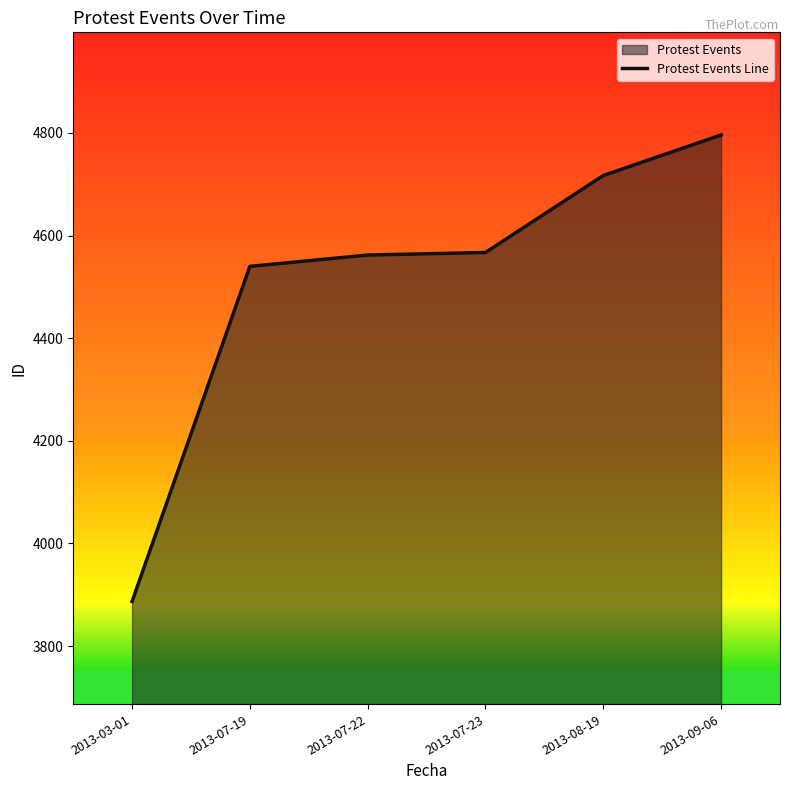

Where is the data nearest to the value 4341?

2013-07-19